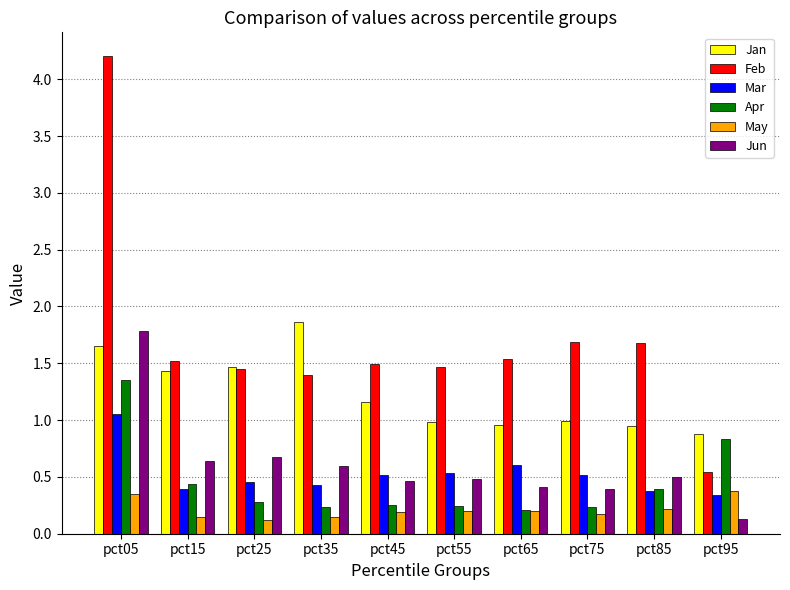

What is the total value across all series at pct45?

4.1